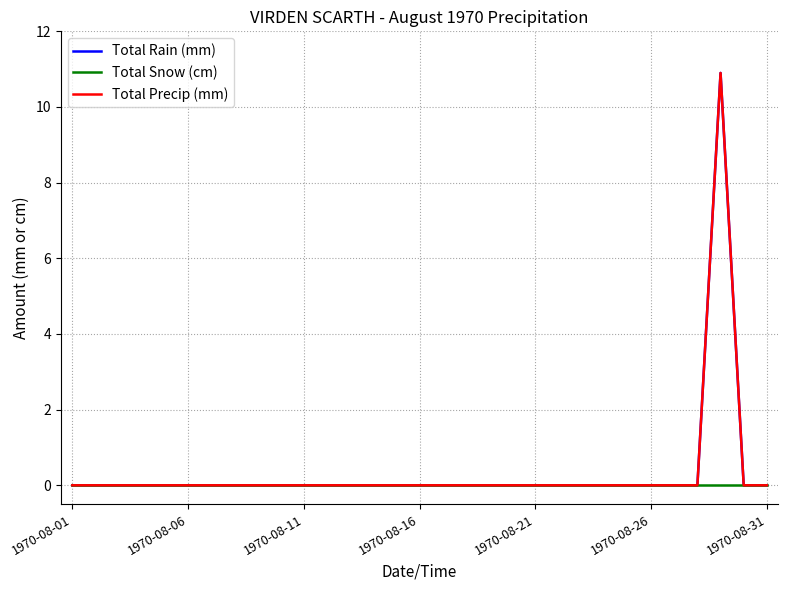

Is this an area chart (filled region under the line)?

No